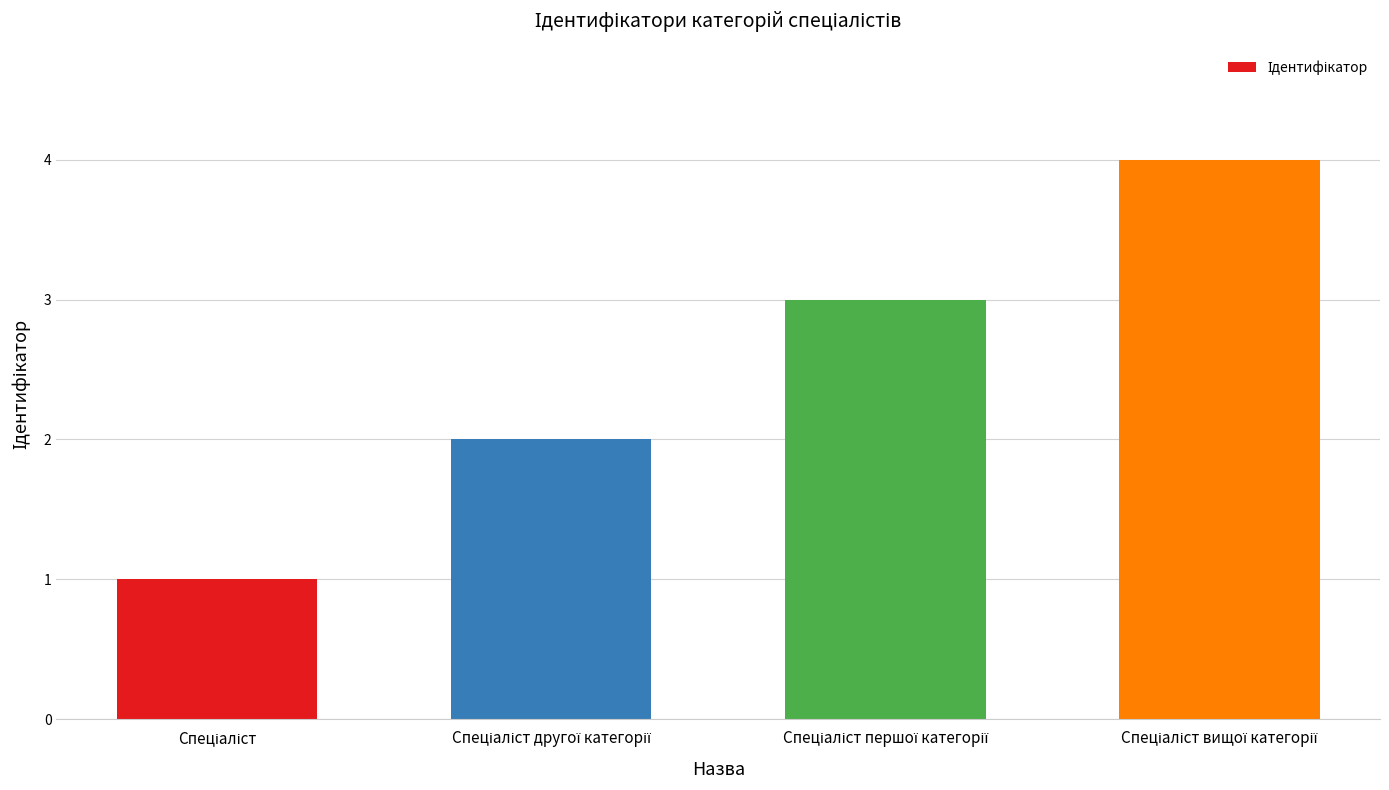

What is the greatest value displayed?

4